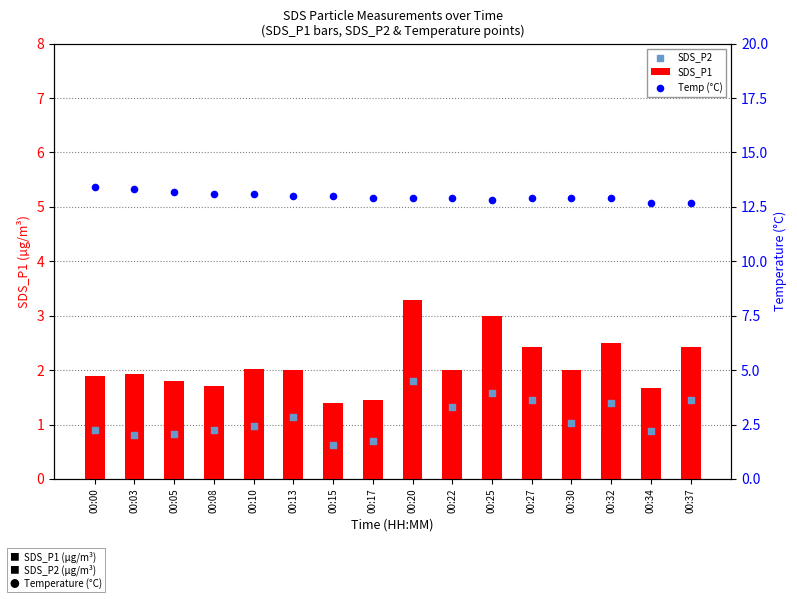

Is the value of SDS_P2 at 00:20 greater than the value of SDS_P1 at 00:30?

No